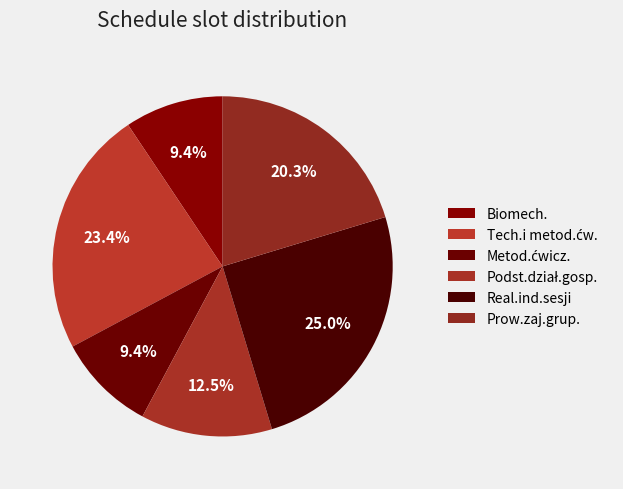

How many segments does this pie chart have?

6